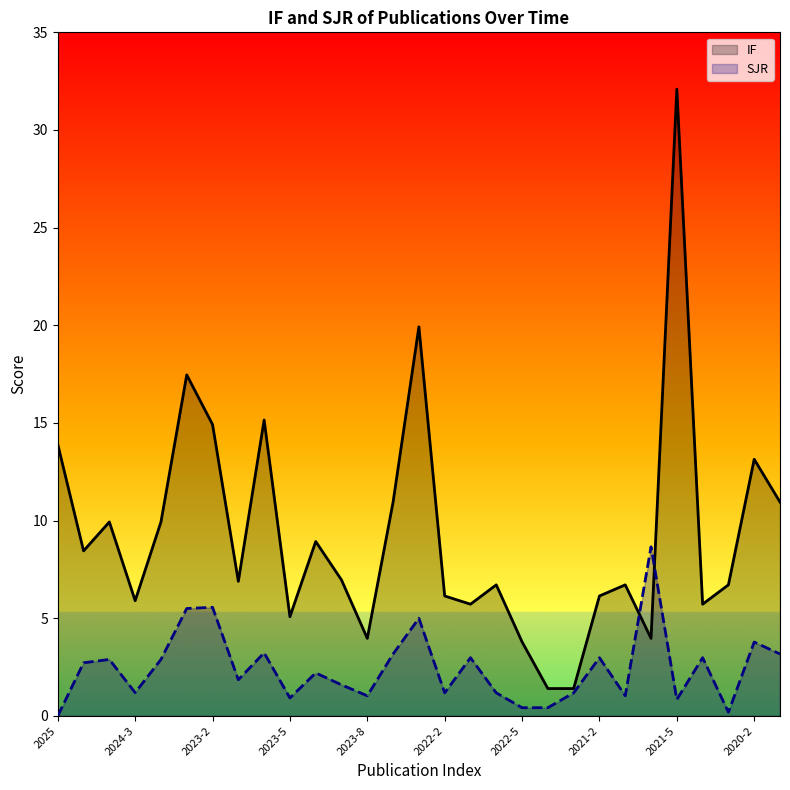

Which series has the largest range (max minus min)?

IF